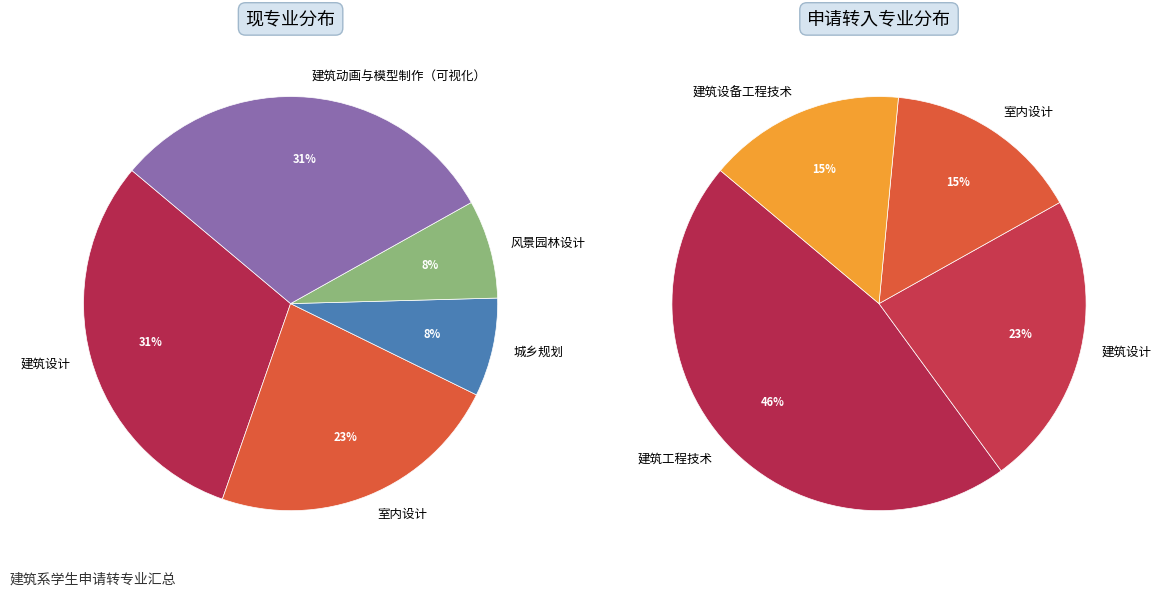

To the nearest percent, what is the combined percentage of 室内设计 and 建筑设备工程技术?

31%